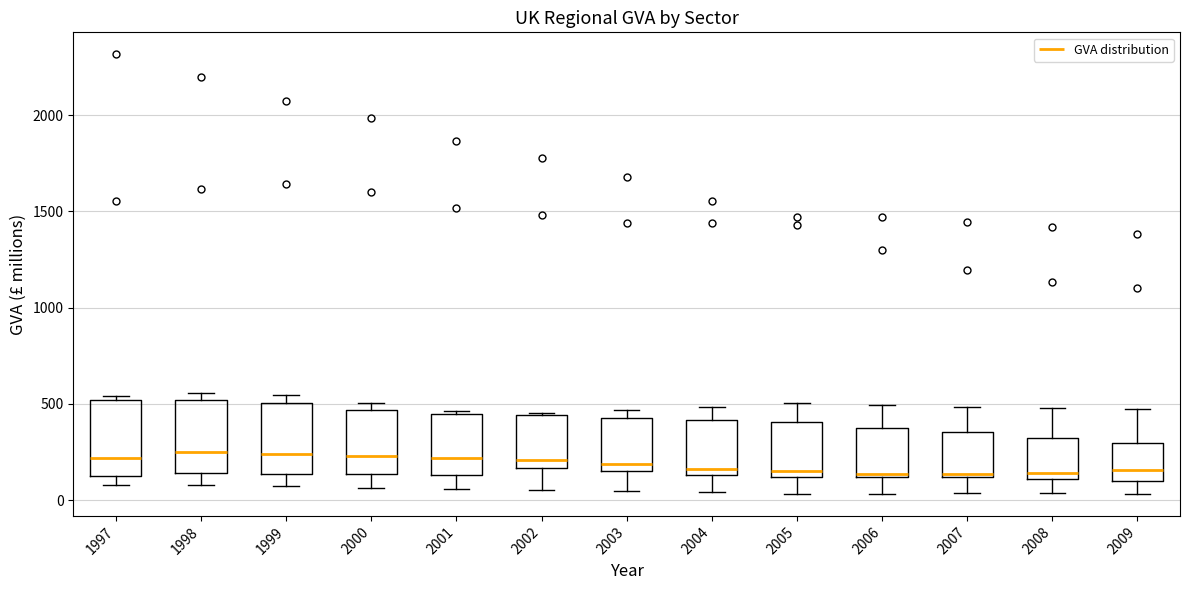

Reading left to right, transcribe this box plot: for each box, give where its median line is, the range the box spans, and where its two whiskers end, as read against the y-axis. The values are not printed on the chart, so give them approximately, as read against the axis.

1997: median 200, box 150 to 500, whiskers 100 to 550
1998: median 250, box 150 to 500, whiskers 100 to 550
1999: median 250, box 150 to 500, whiskers 50 to 550
2000: median 250, box 150 to 450, whiskers 50 to 500
2001: median 200, box 150 to 450, whiskers 50 to 450 (just above the box's upper edge)
2002: median 200, box 150 to 450, whiskers 50 to 450
2003: median 200, box 150 to 450, whiskers 50 to 450 (just above the box's upper edge)
2004: median 150 (just above the box's lower edge), box 150 to 400, whiskers 50 to 500
2005: median 150, box 100 to 400, whiskers 50 to 500
2006: median 150, box 100 to 400, whiskers 50 to 500
2007: median 150, box 100 to 350, whiskers 50 to 500
2008: median 150, box 100 to 350, whiskers 50 to 500
2009: median 150, box 100 to 300, whiskers 50 to 450